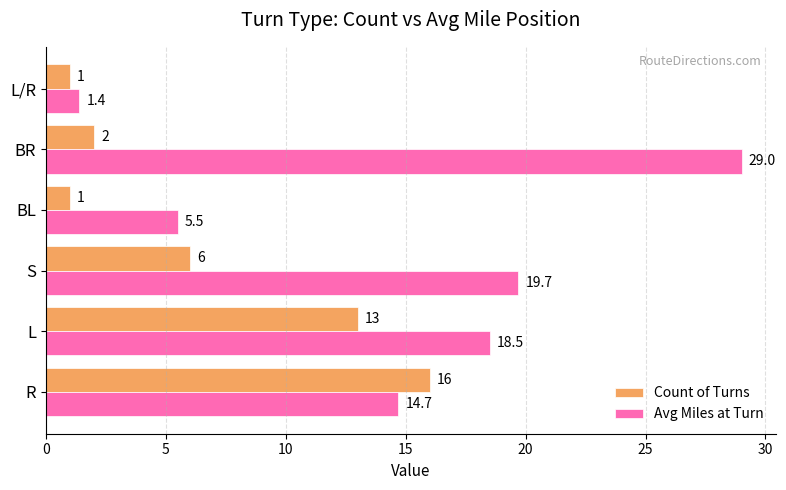

At how many categories does at least one series exceed 24?

1